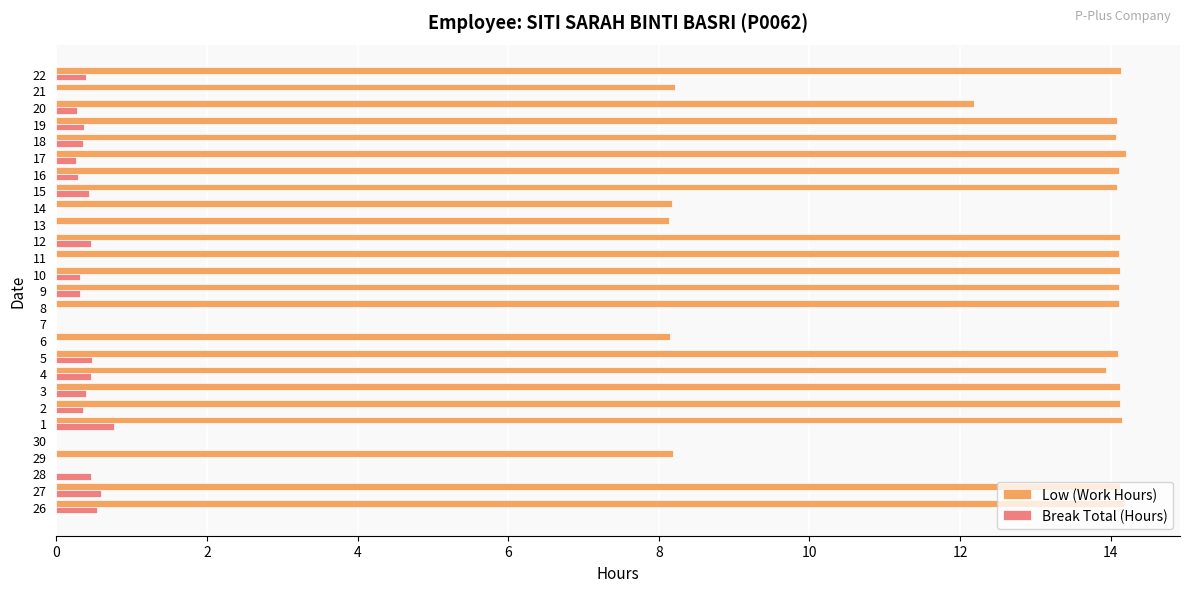

What is the maximum value for Low (Work Hours)?

14.2